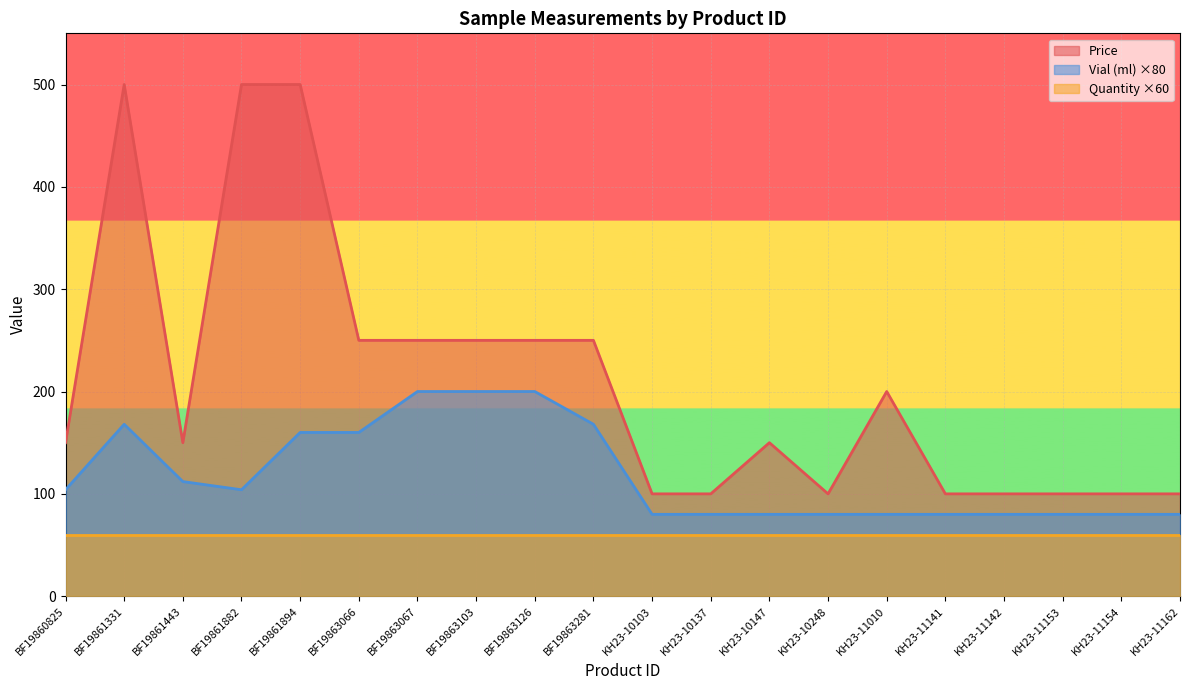

List the series in order of their overall mean, lowest first.

Quantity ×60, Vial (ml) ×80, Price